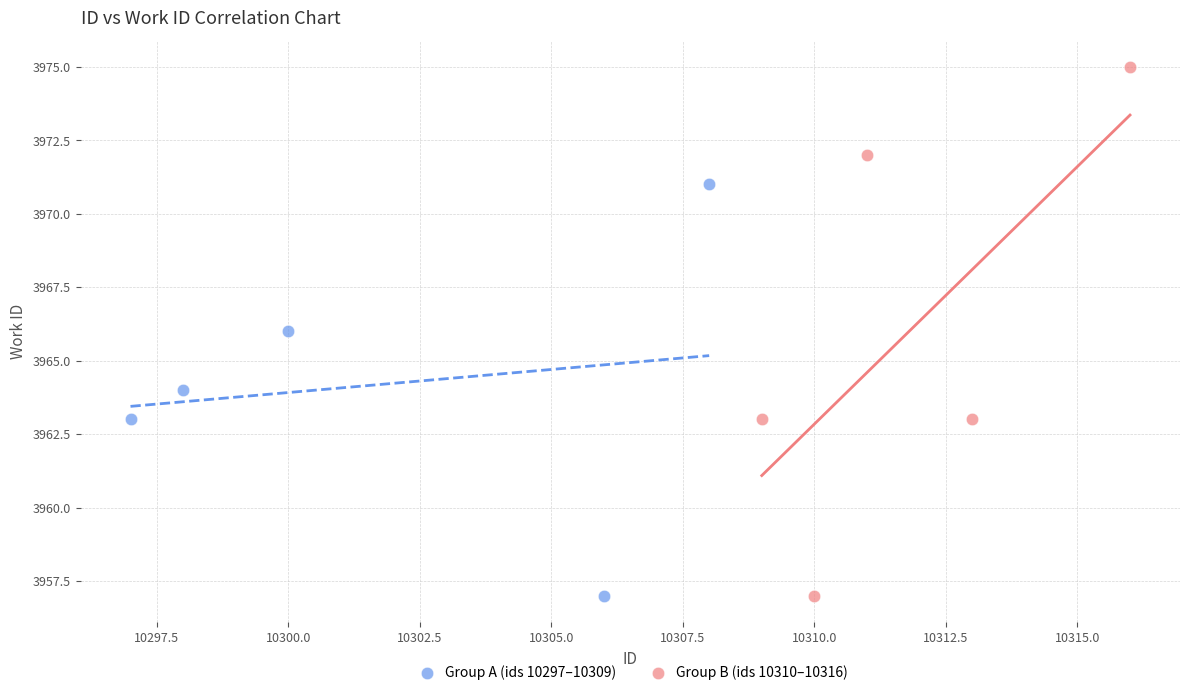

Which series reaches the maximum Y coordinate?

Group B (ids 10310–10316)